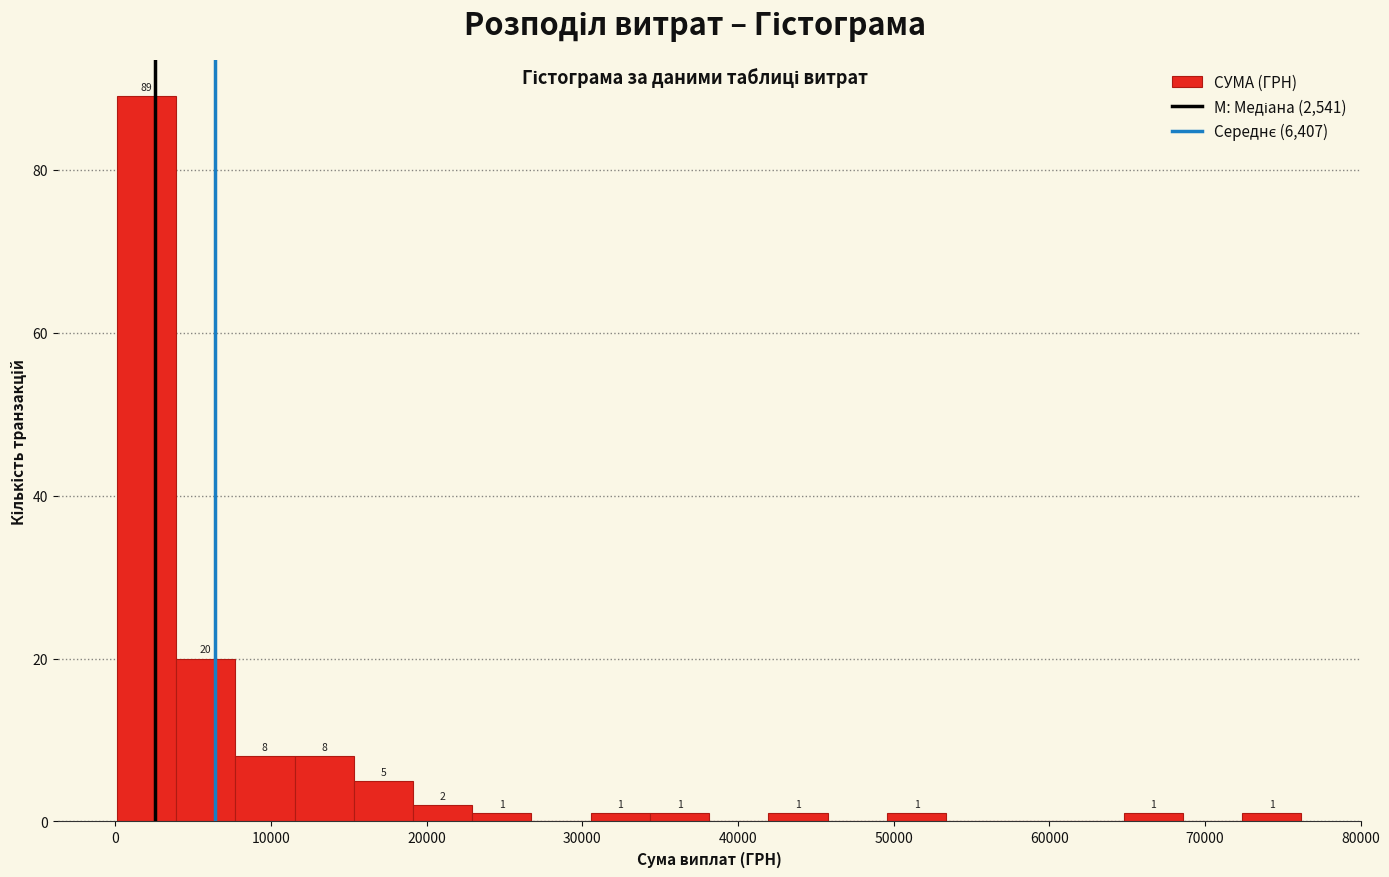

Read against the x-axis, roughly where is the centre of the tallest bar?

2000